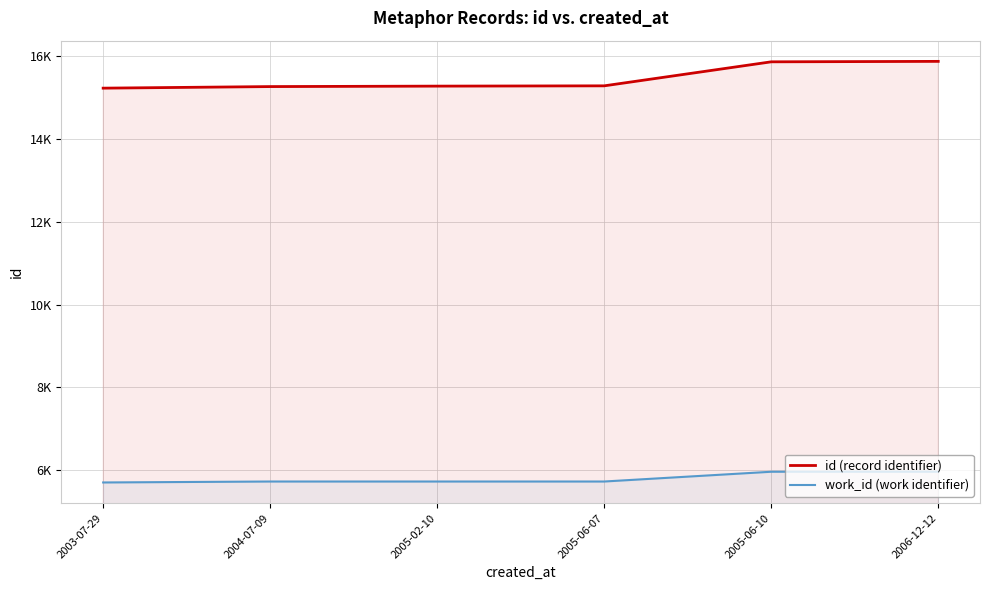

What are all the series names shown in the legend?

id (record identifier), work_id (work identifier)